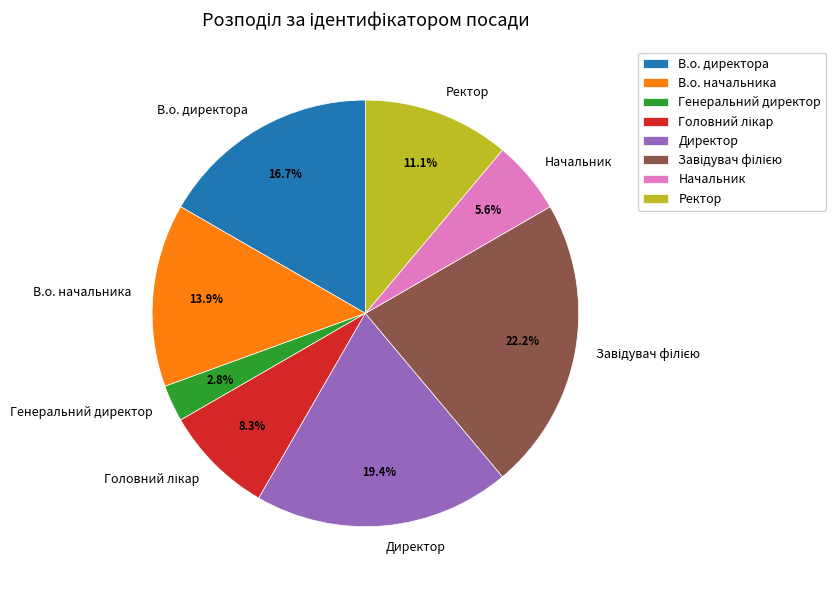

The Начальник slice represents 1% of the pie. True or false?

False